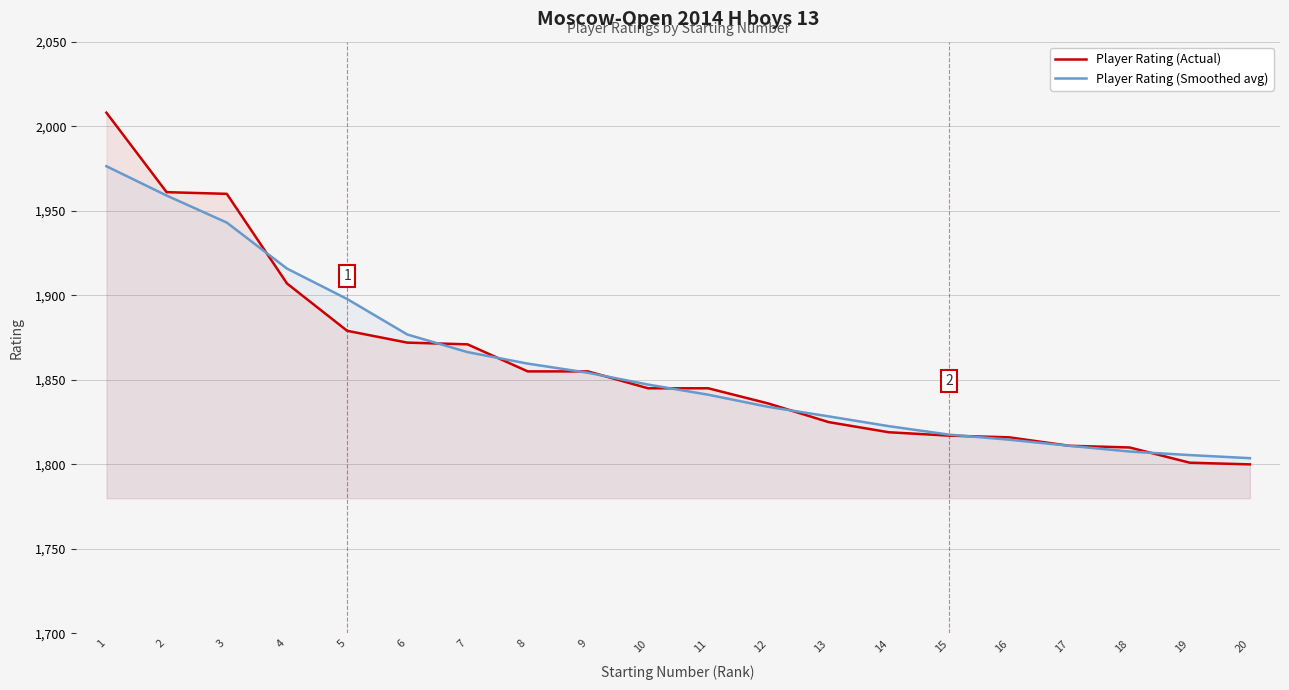

How many lines are shown in the chart?

2